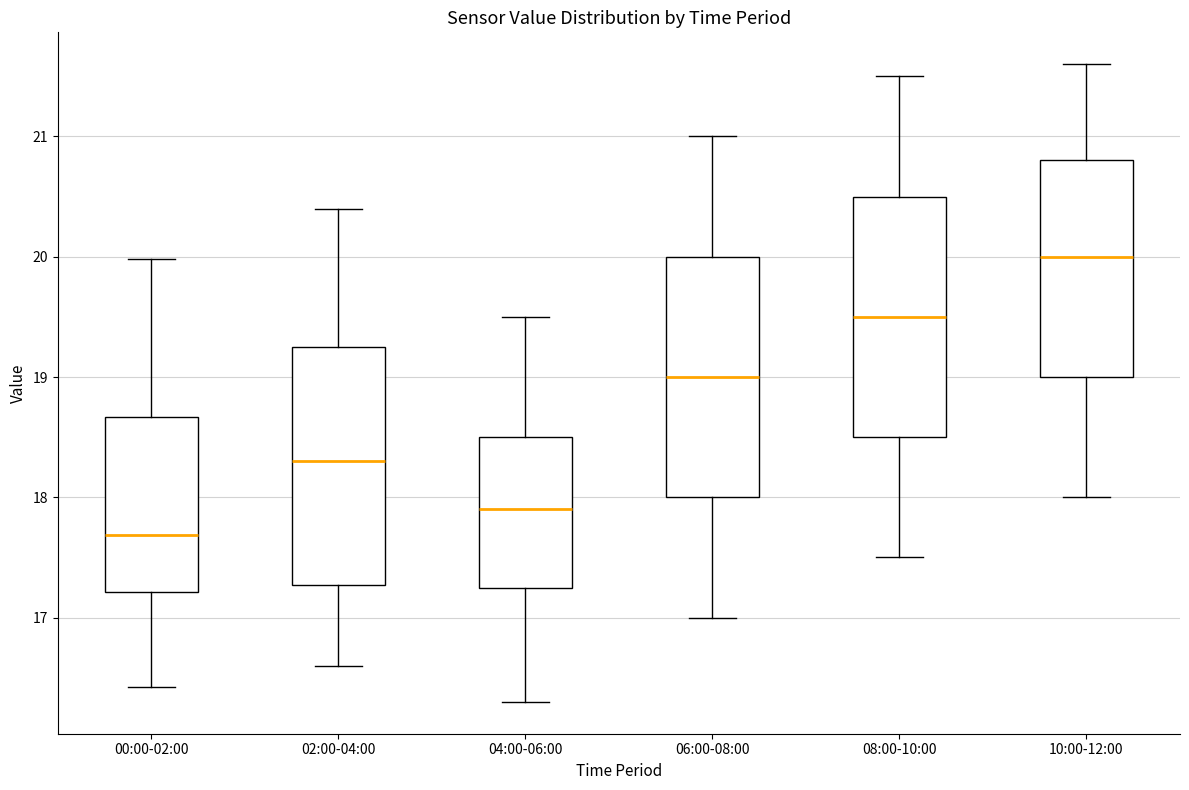

Which box's median line is the highest?

10:00-12:00